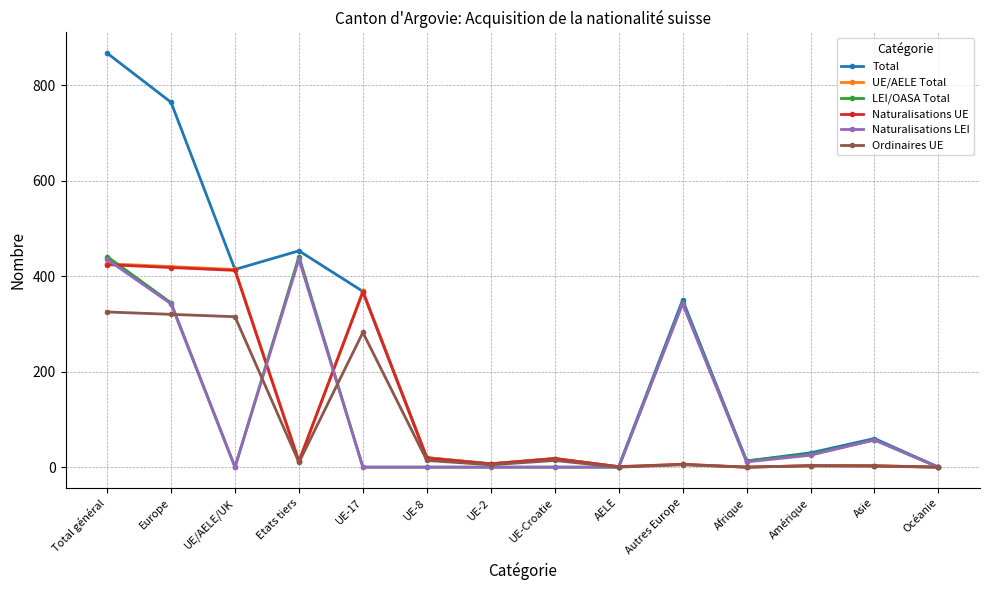

At which category is the sum across all series the highest?

Total général